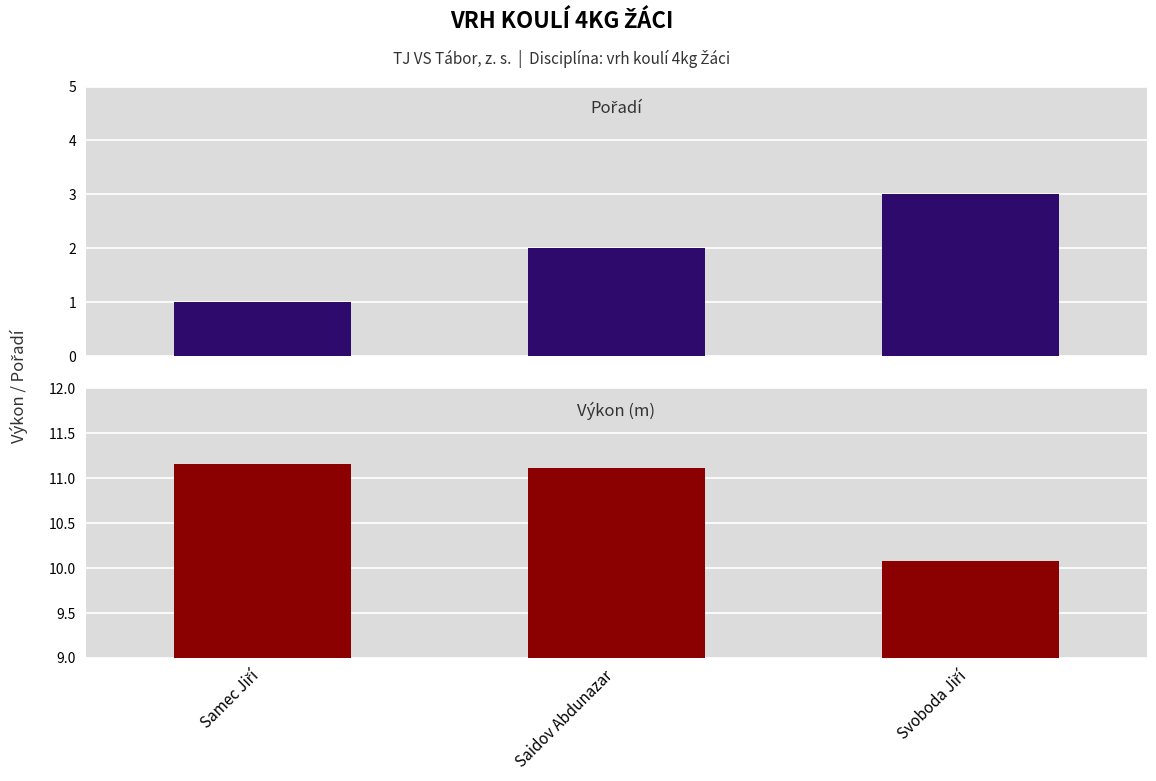

What is the spread (max minus min) of values at Saidov Abdunazar?

9.1